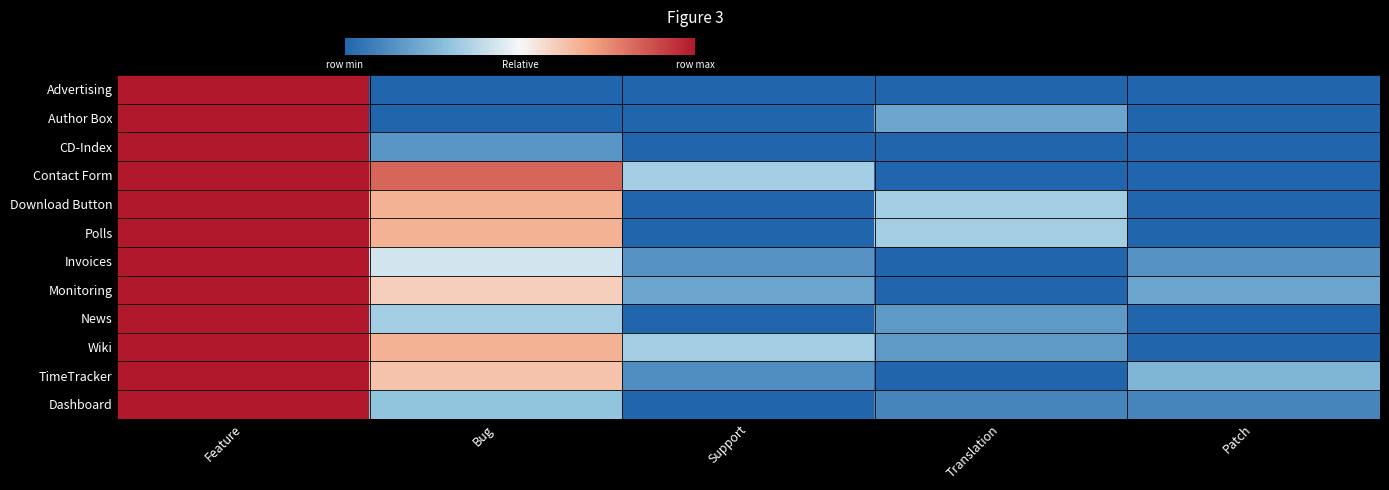

List the series in order of their peak value, lowest first.

Advertising, Author Box, CD-Index, Contact Form, Download Button, Polls, Invoices, Monitoring, News, Wiki, TimeTracker, Dashboard